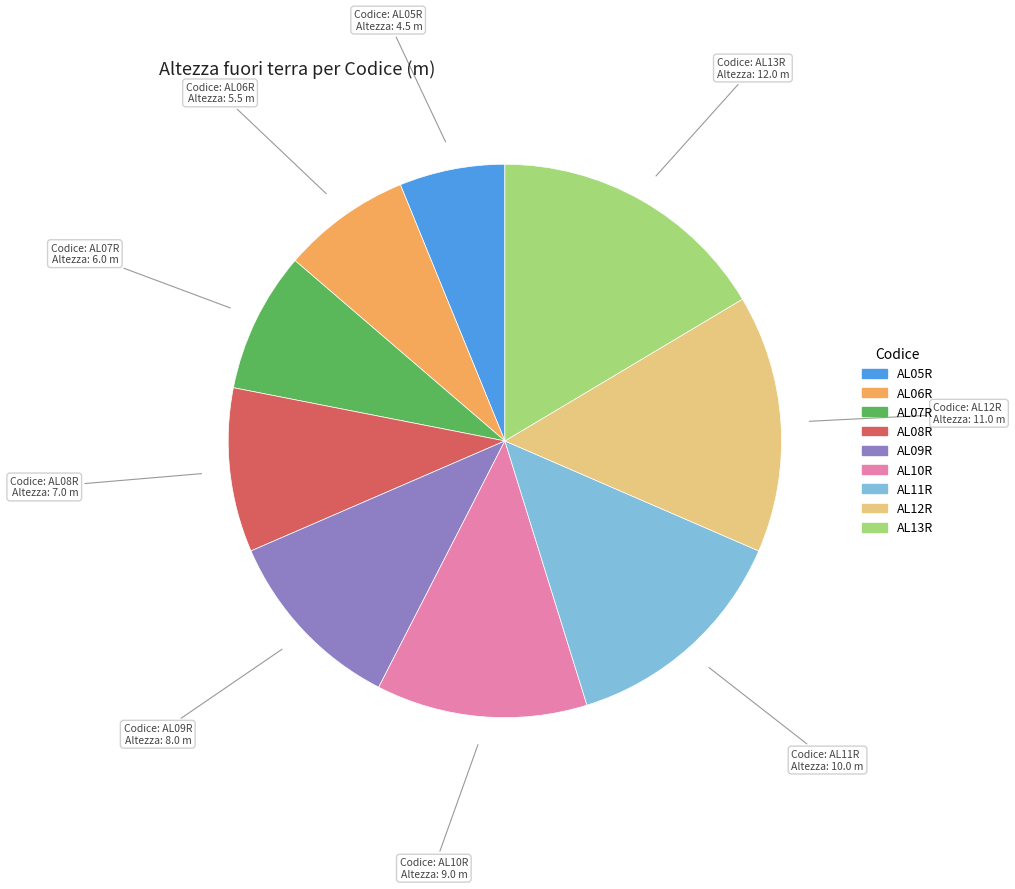

Is there any slice that represents more than half of the pie?

No